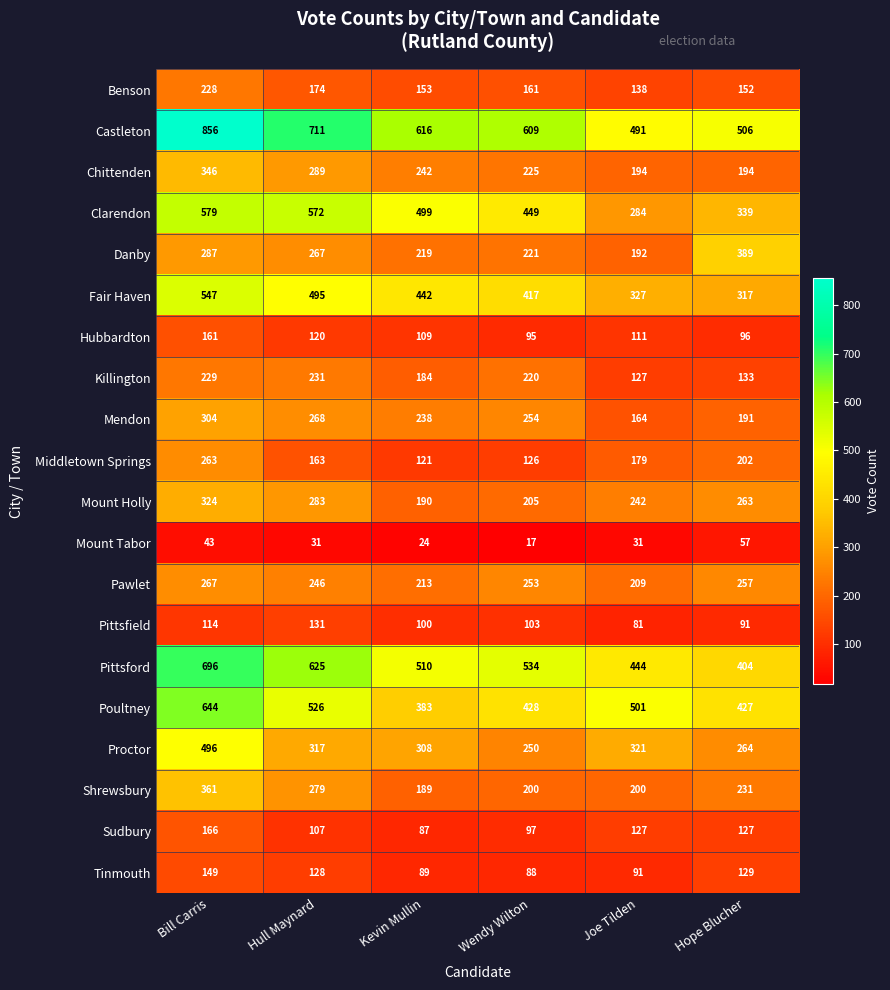

What value does the Pawlet series have at Kevin Mullin, to the nearest 10?

210